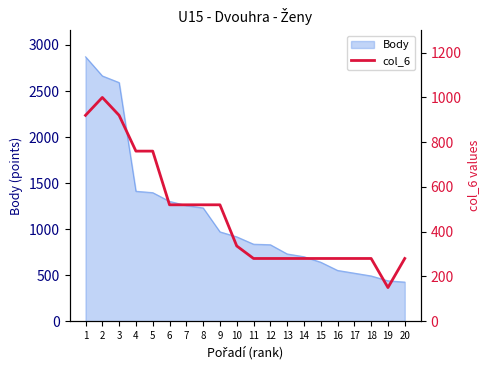

How many lines are shown in the chart?

1